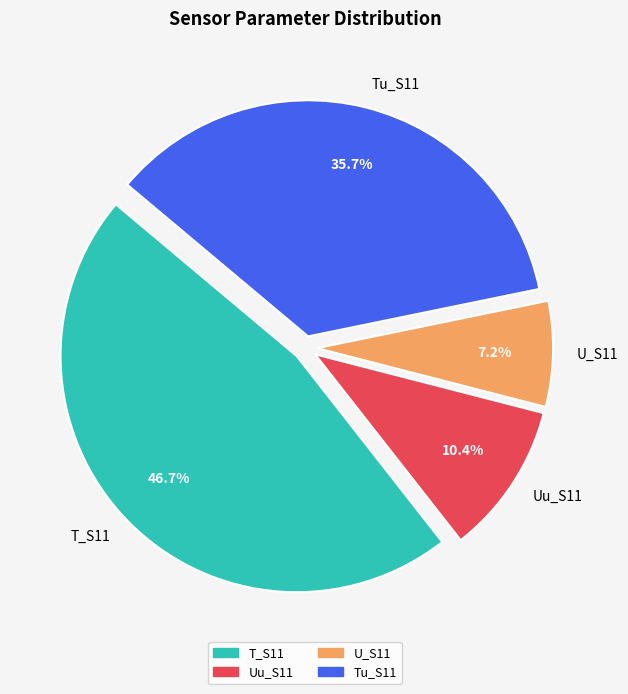

What percentage is NOT represented by U_S11?

92.8%